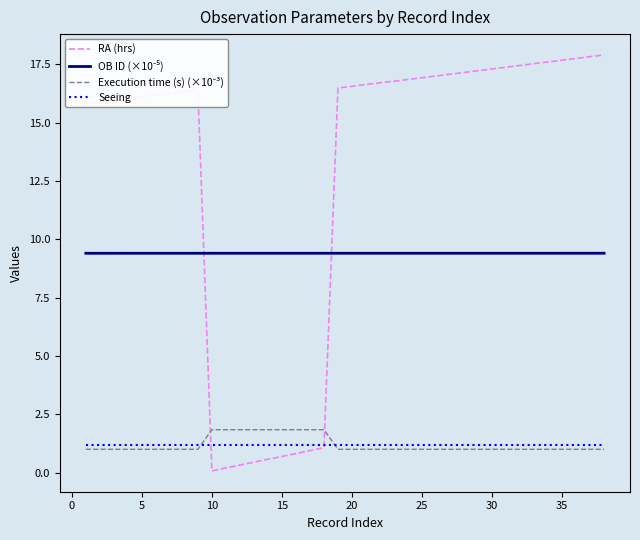

Does the chart display data point markers on the line(s)?

No